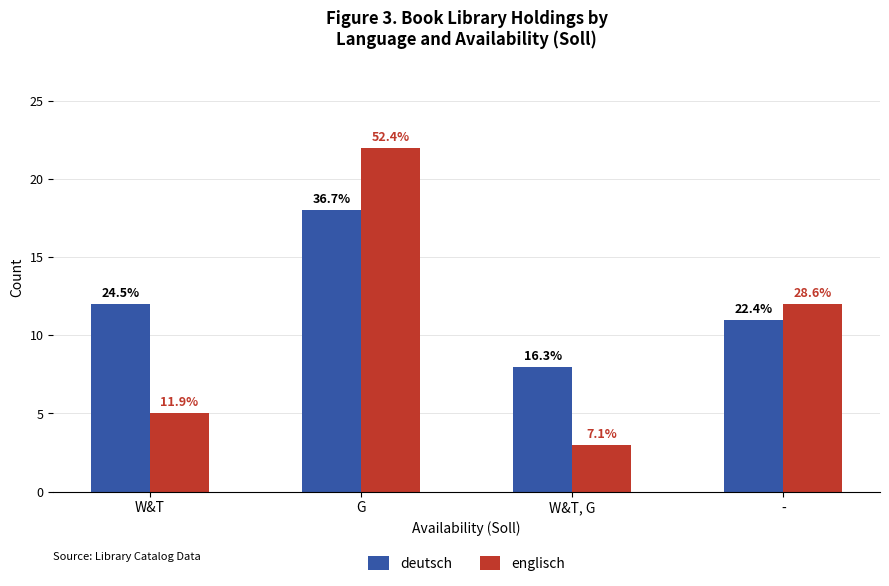

What is the difference between the second highest and second lowest values in the englisch series?

7